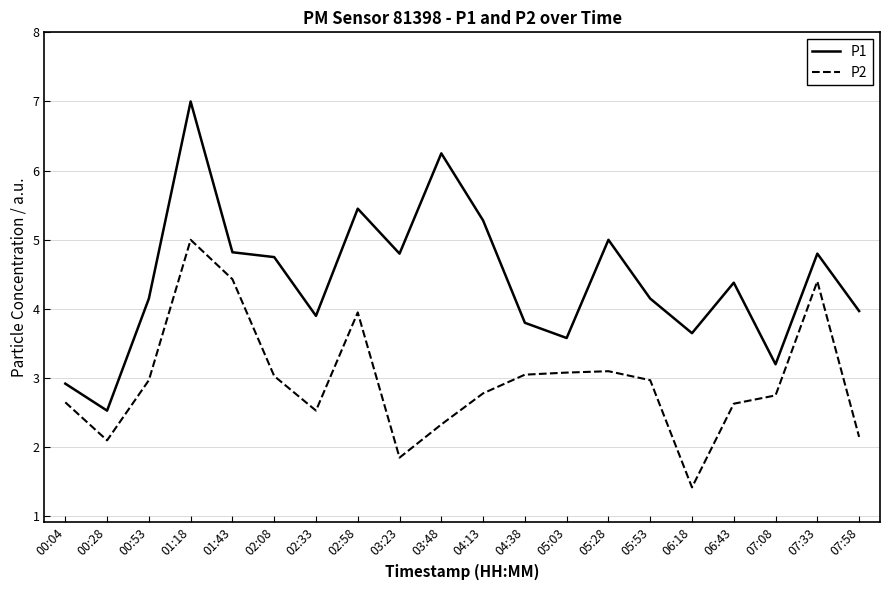

In P1, how many points are higher than both neighbors (excluding endpoints)?

6